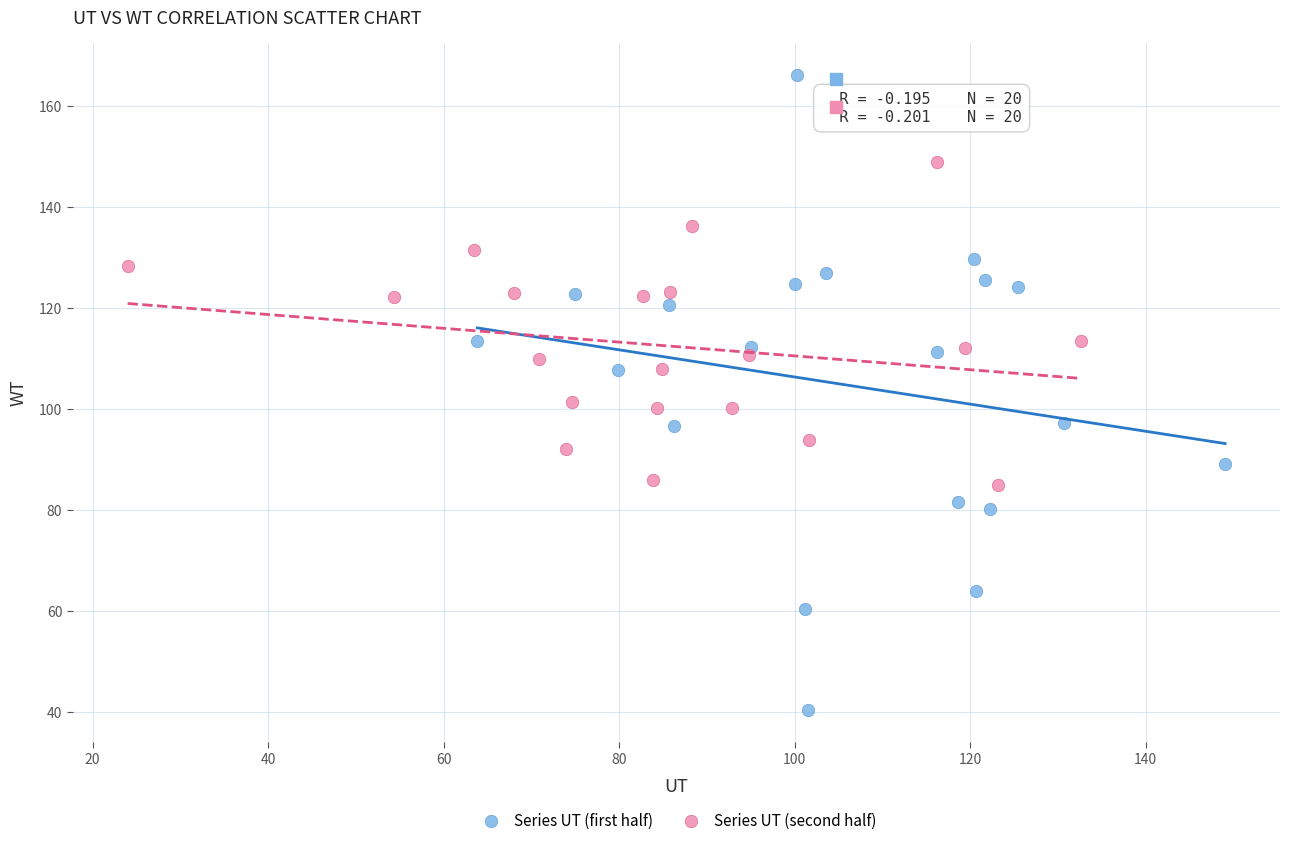

Which series reaches the maximum Y coordinate?

Series UT (first half)